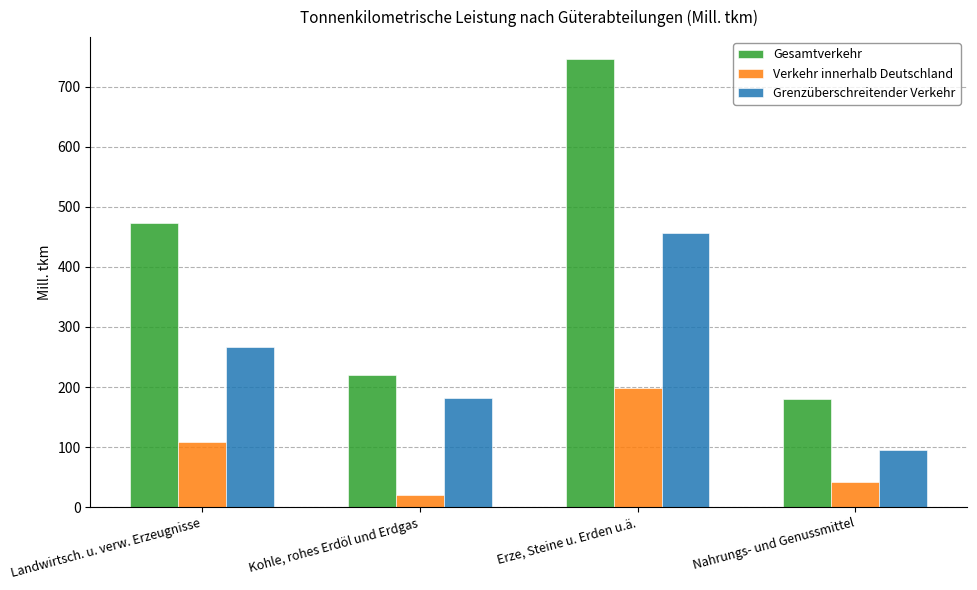

Does the chart contain stacked bars?

No